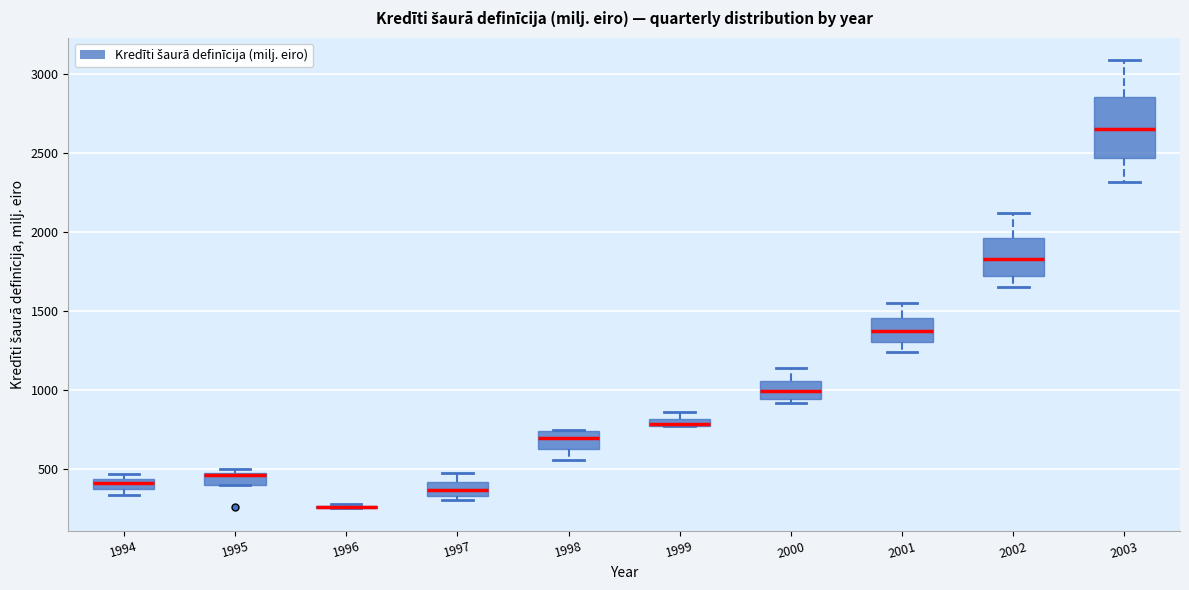

Comparing the boxes themselves (not the whiskers), which one is the tallest?

2003